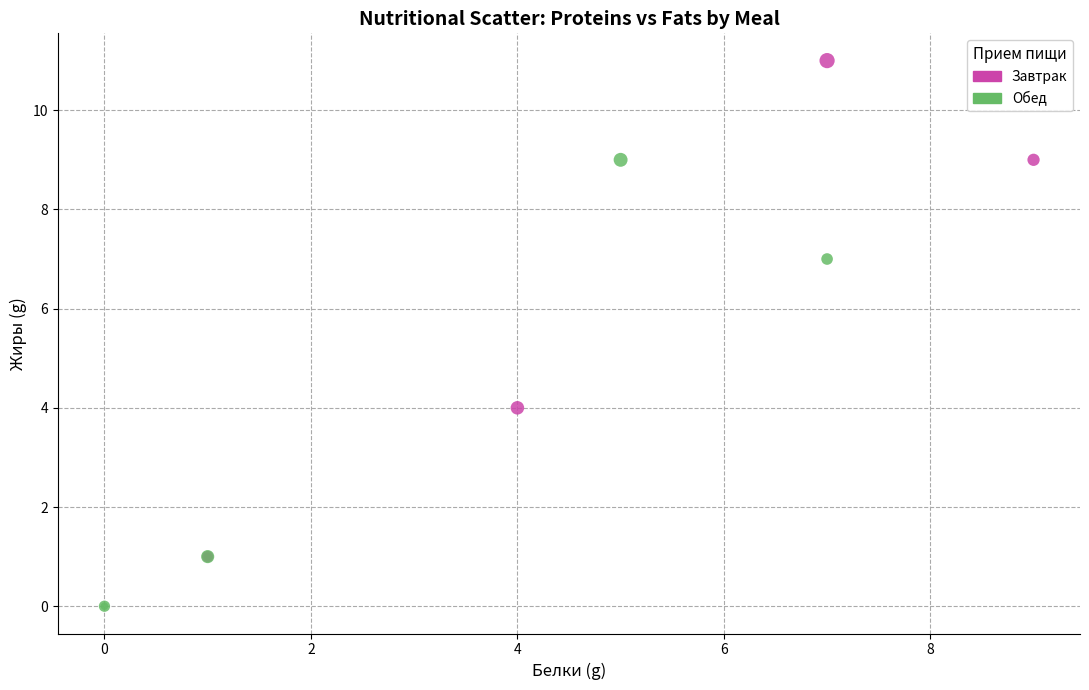

What are all the series names shown in the legend?

Завтрак, Обед